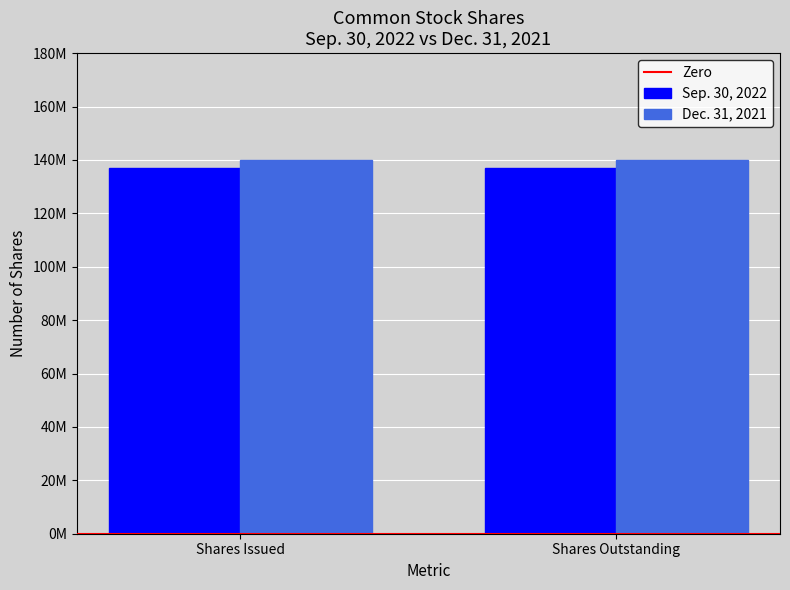

What is the sum of all Dec. 31, 2021 values?

280000000